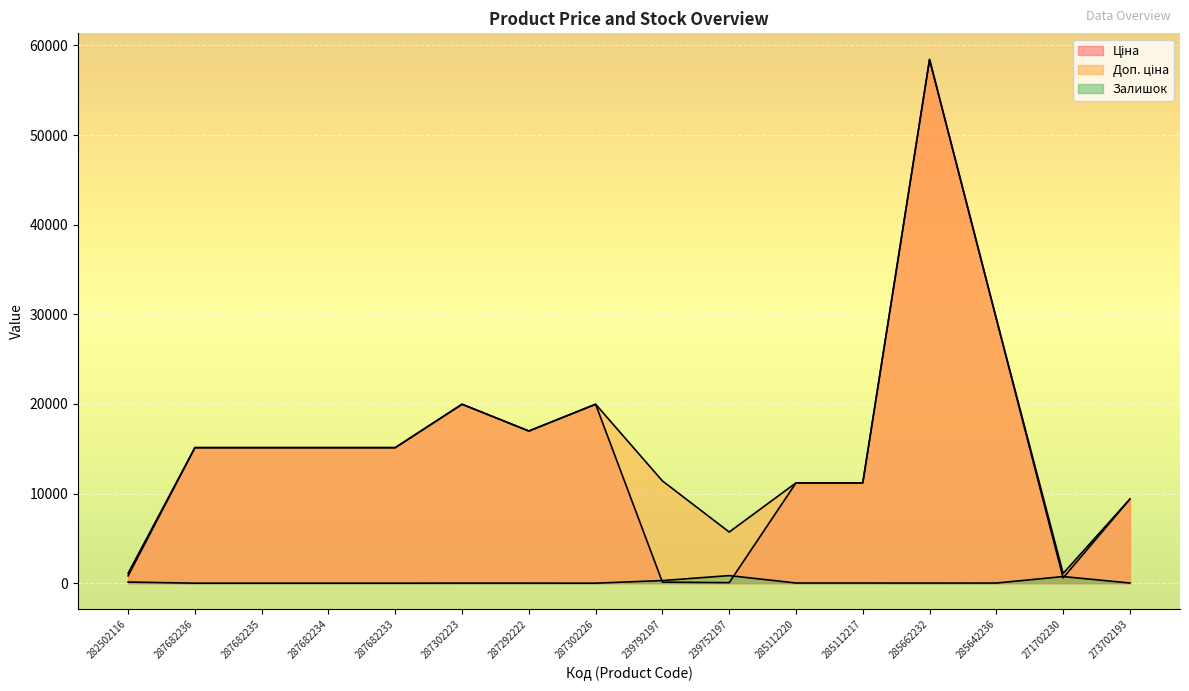

In Доп. ціна, how many points are higher than both neighbors (excluding endpoints)?

3